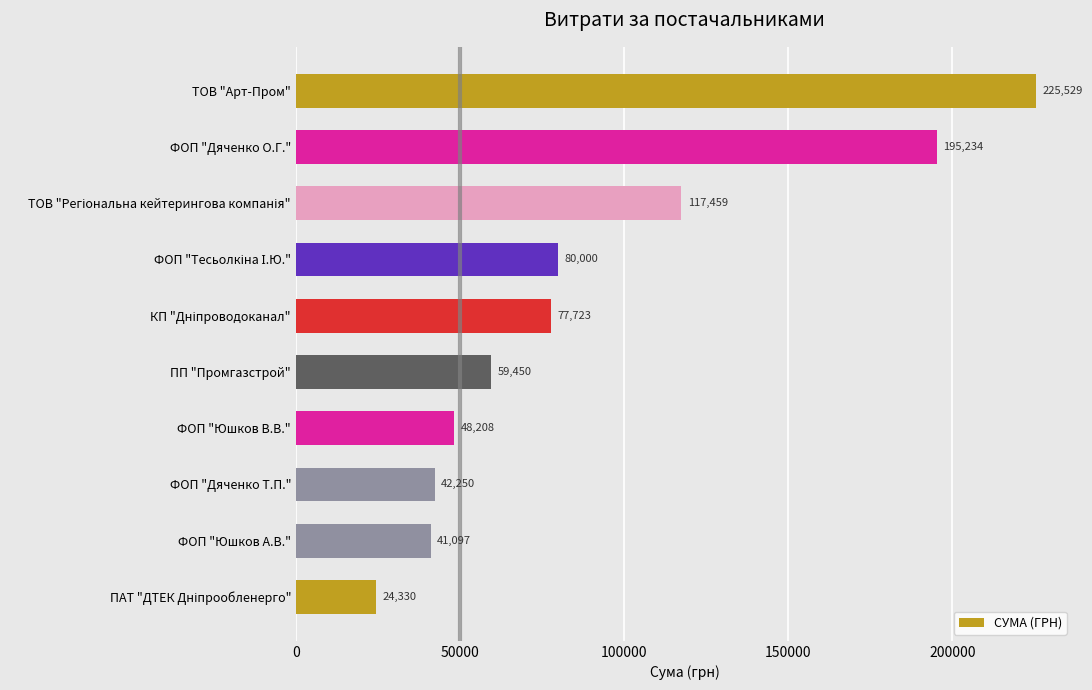

Count the number of categories in the chart.

10